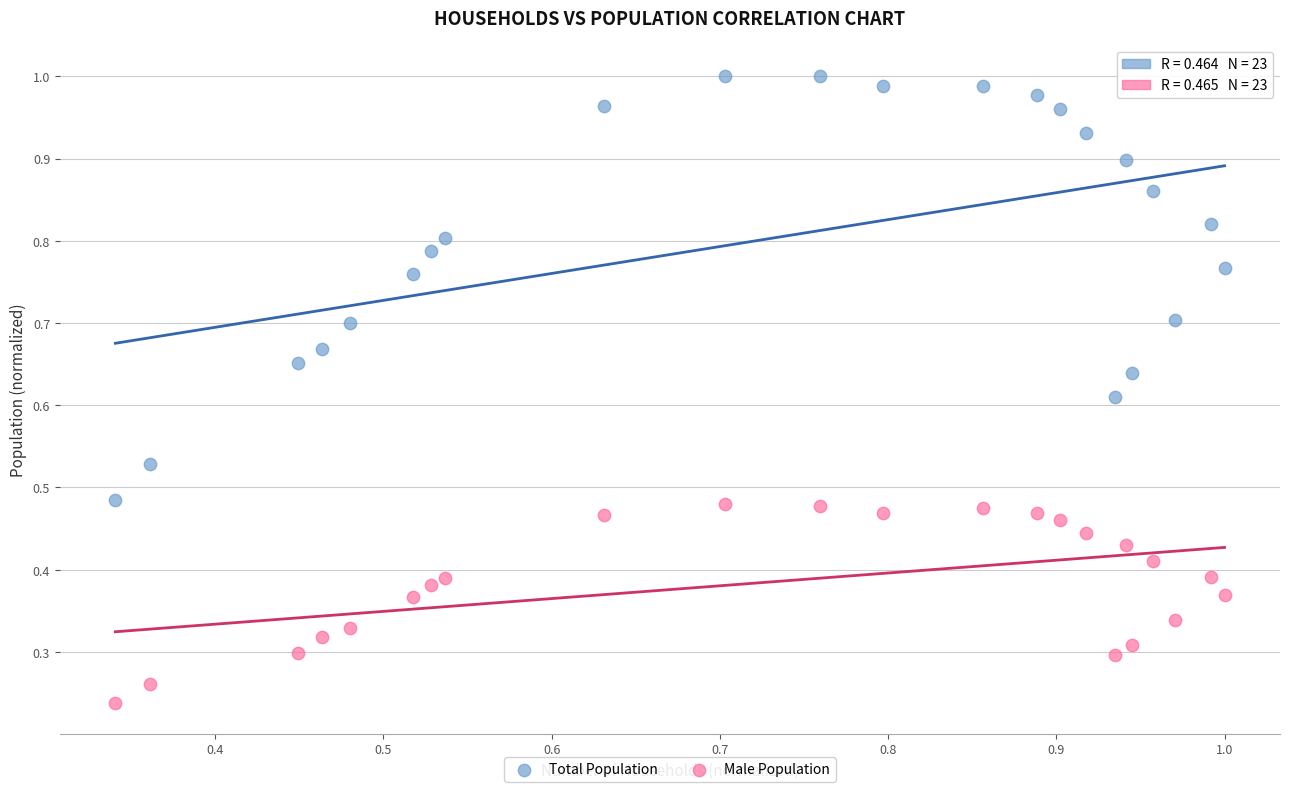

Which series reaches the maximum Y coordinate?

Total Population